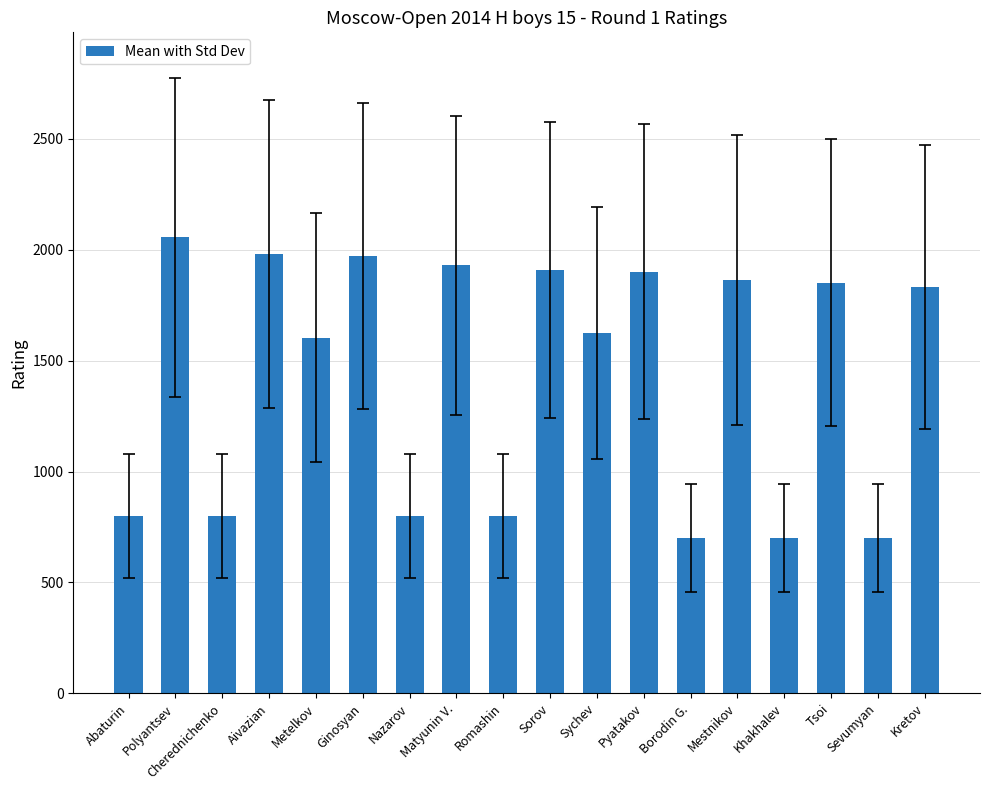

What is the sum of all values?

25820